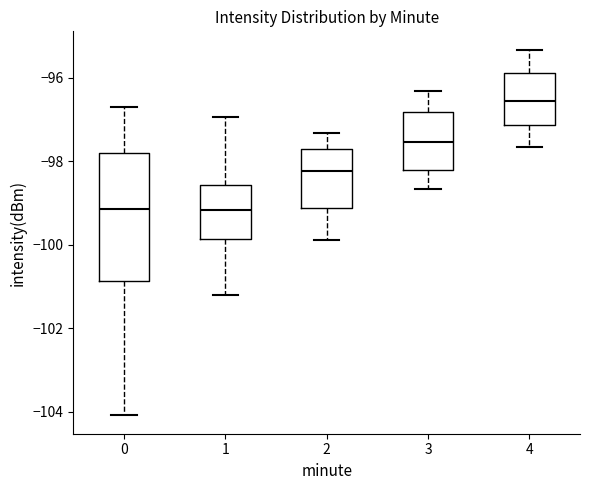

Which box is the tallest, from its lower edge to its upper edge?

0